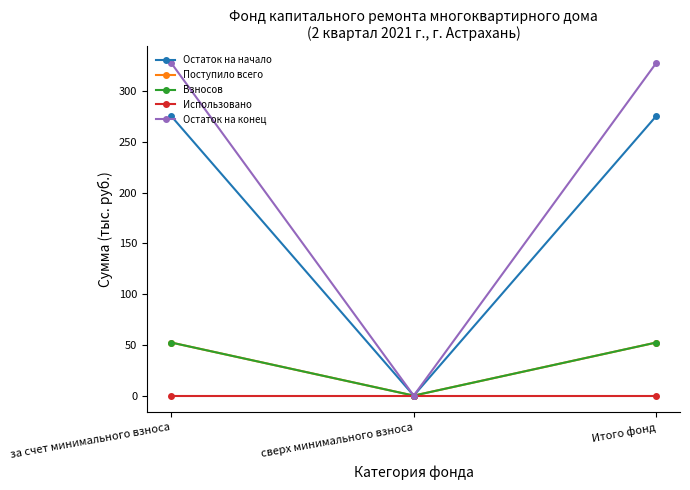

Does the chart have visible grid lines?

No